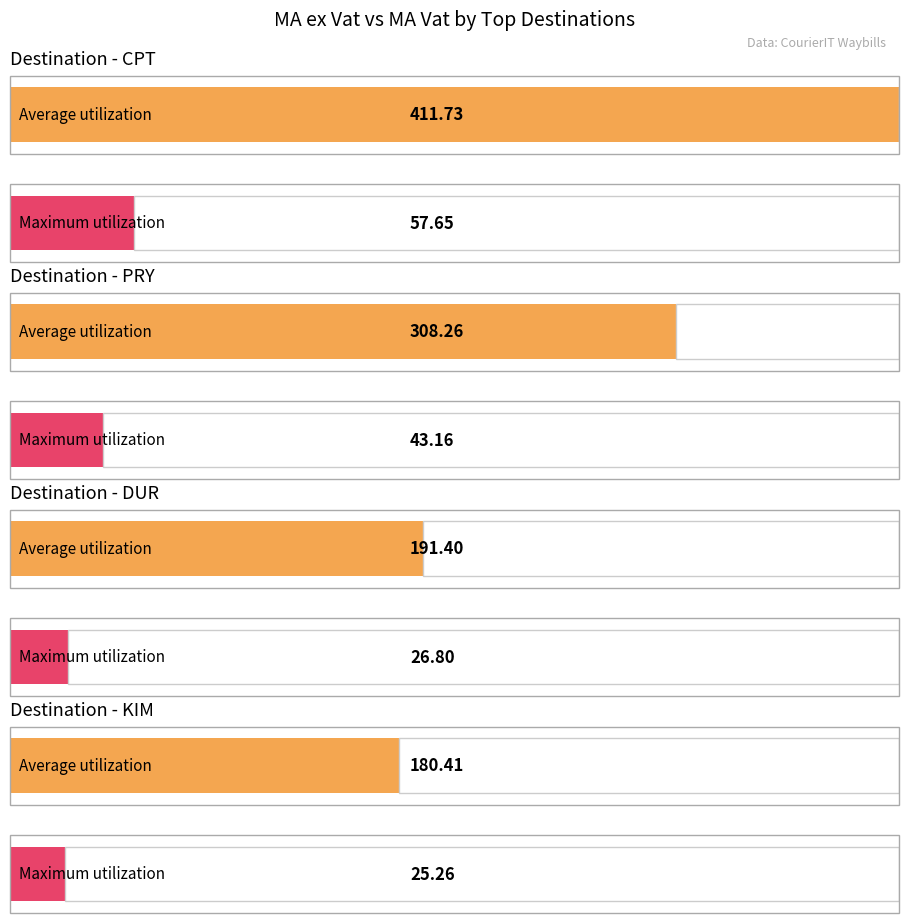

Where is MA Vat nearest to the value 124?

CPT